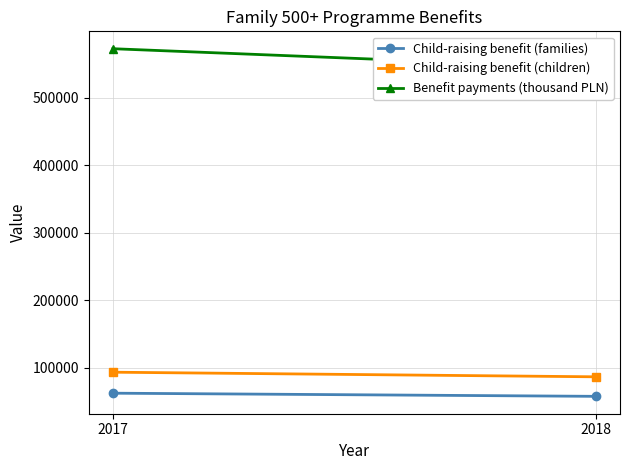

Is the value of Child-raising benefit (children) at 2018 greater than the value of Benefit payments (thousand PLN) at 2017?

No